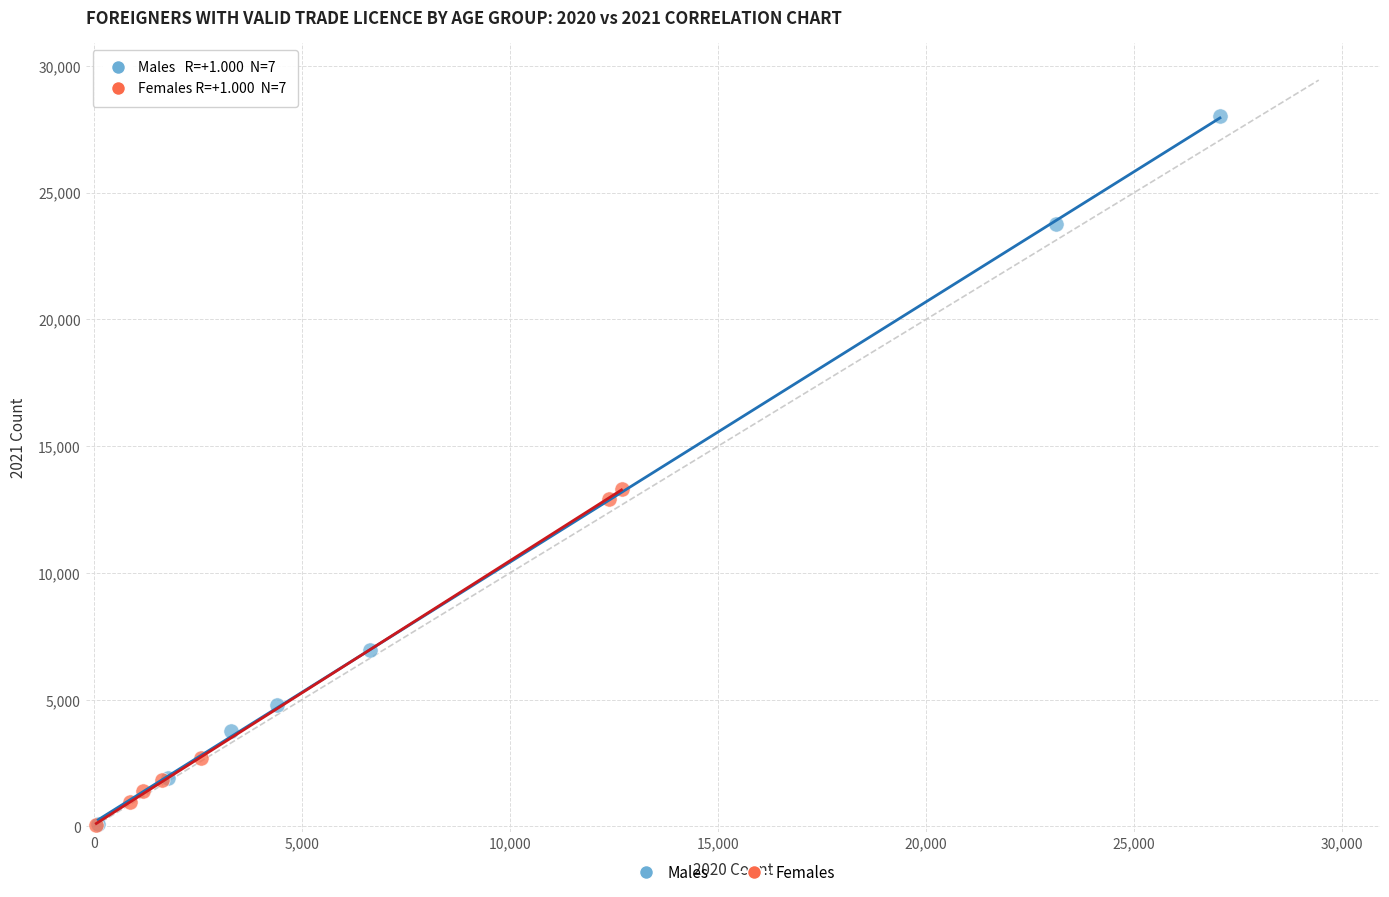

Which series has the widest spread of Y values?

Males